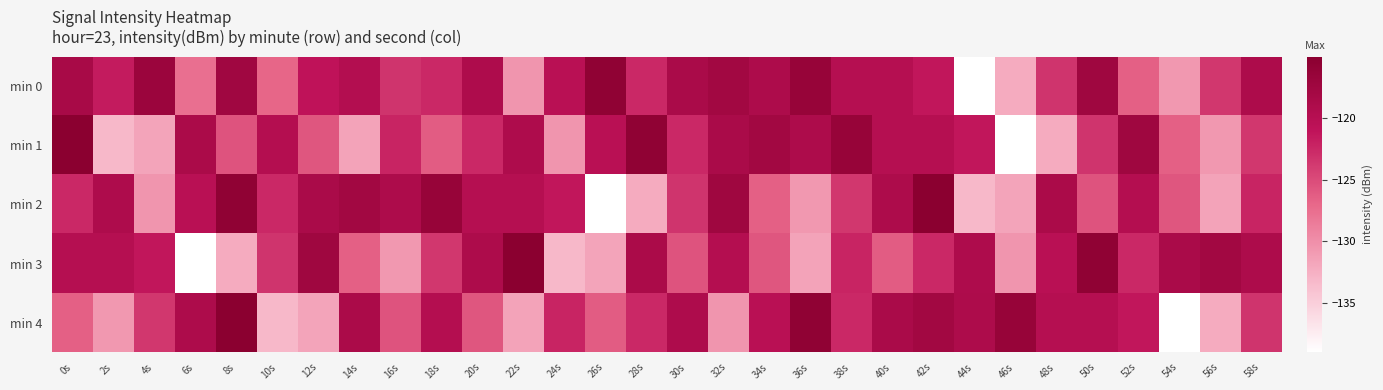

Between 40s and 42s, which series saw the biggest shift?

min 2